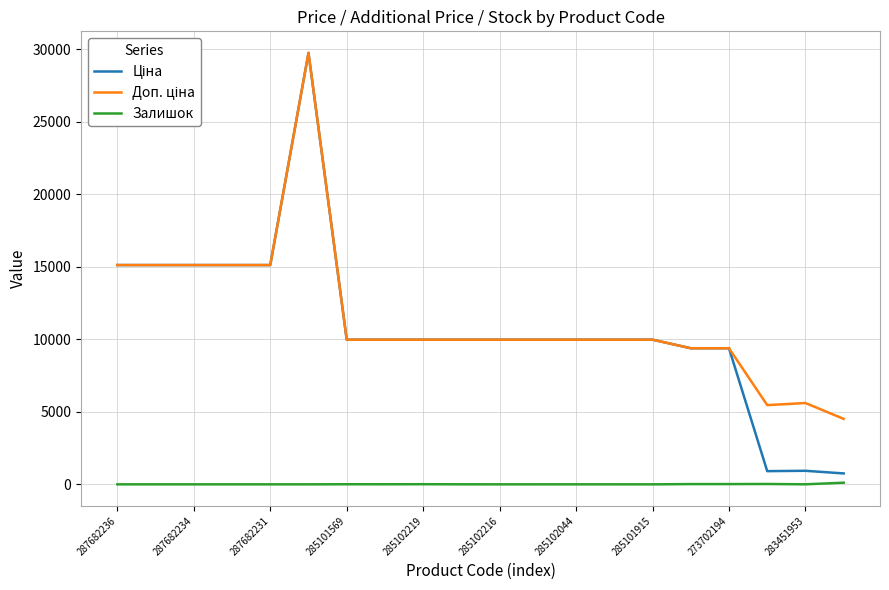

Does the chart have visible grid lines?

Yes